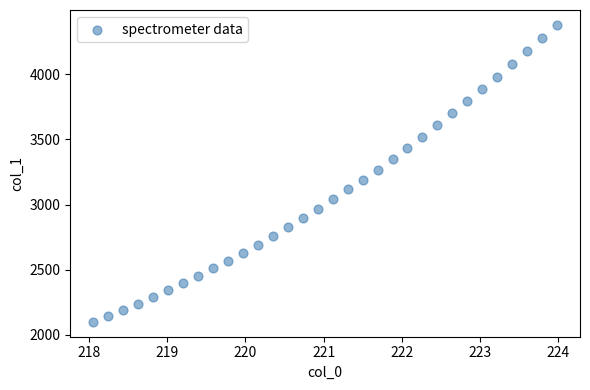

What is the range of Y values (max minus min)?

2279.3